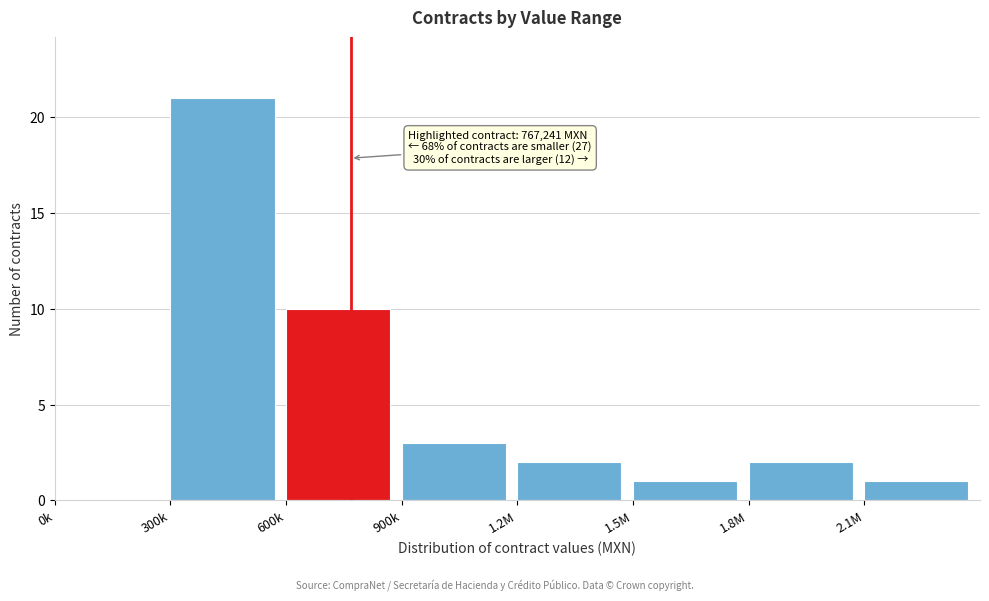

Reading left to right, extract all data points from this chart.

0k=0	300k=21	600k=10	900k=3	1.2M=2	1.5M=1	1.8M=2	2.1M=1